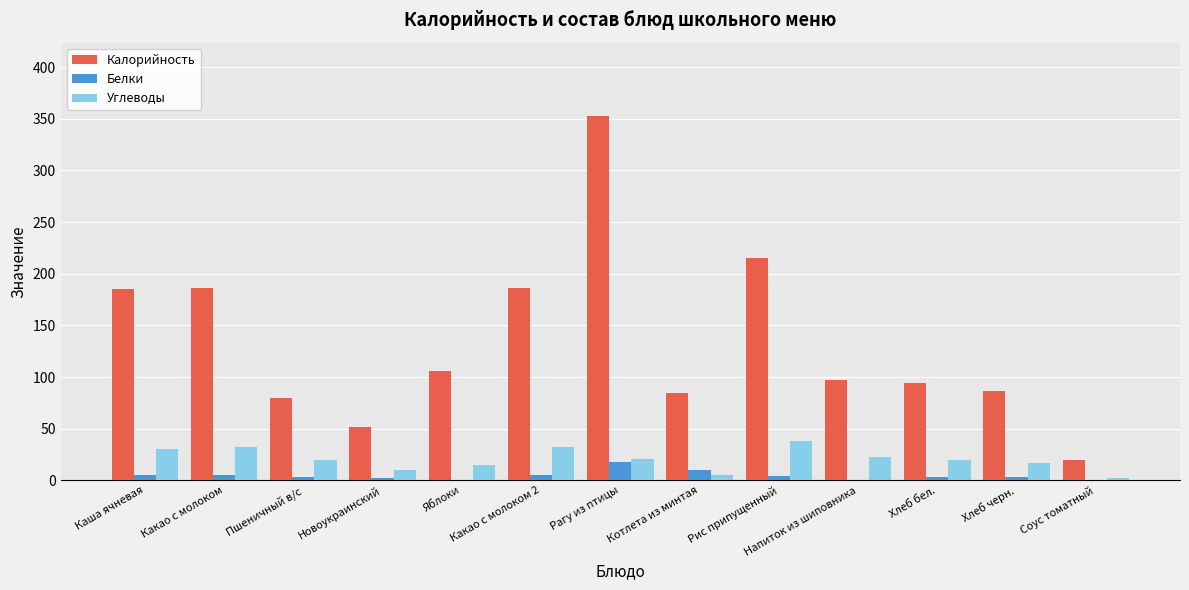

Which category has the highest value across all series?

Рагу из птицы